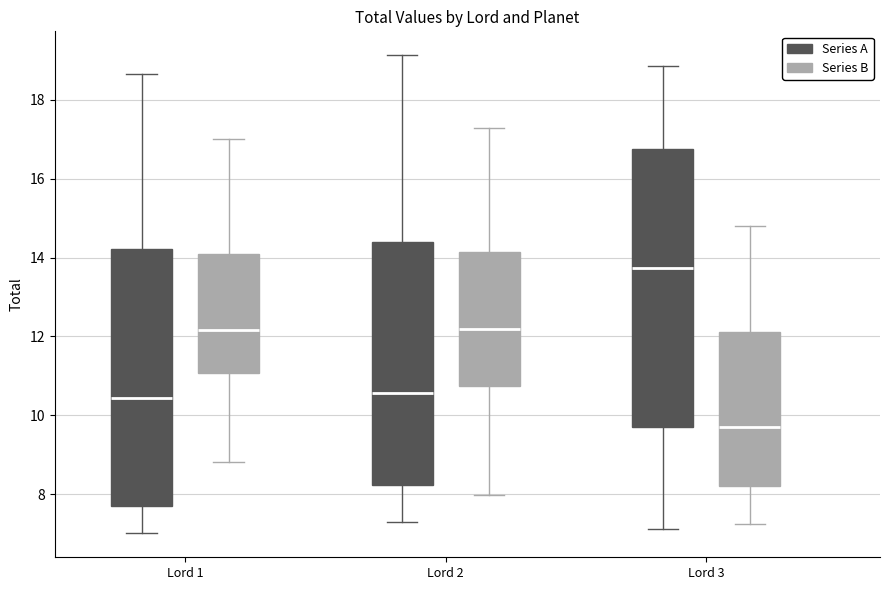

Where does the lower whisker of the box for Lord 1 (Series B) end on the y-axis? The values are not printed on the chart, so give them approximately, as read against the axis.

8.8